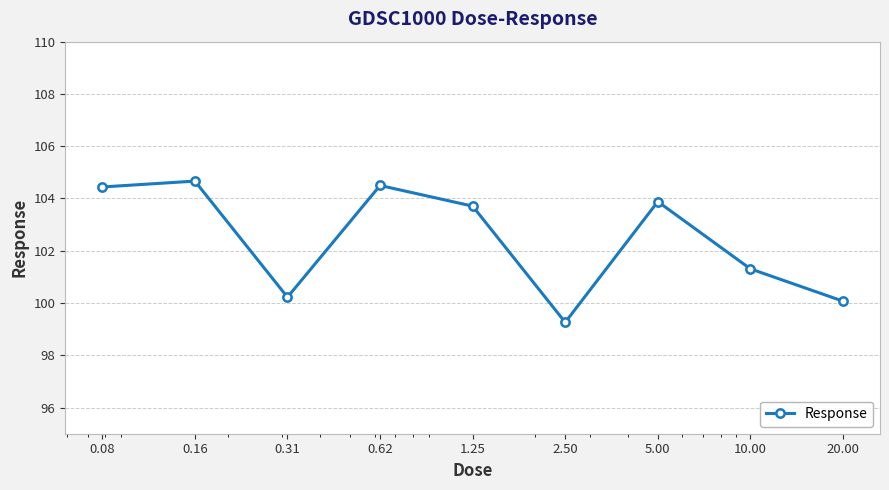

How many values exceed 103?

5